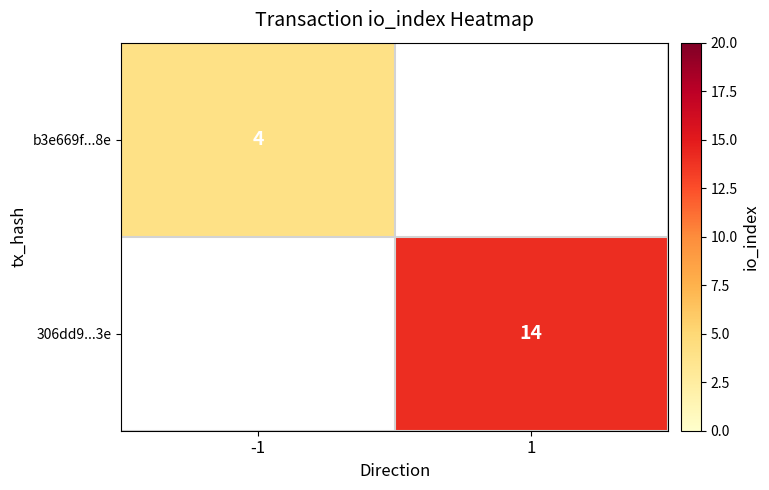

True or false: 306dd9...3e has a value of 25 at 1.

False